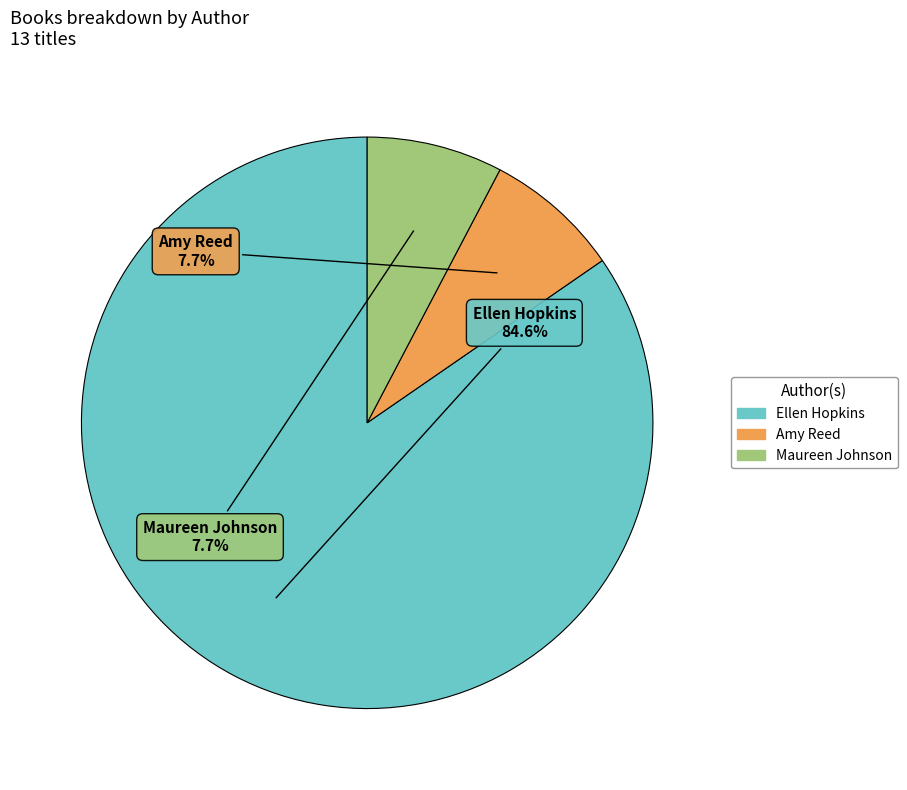

What percentage is the Amy Reed slice, to the nearest percent?

8%